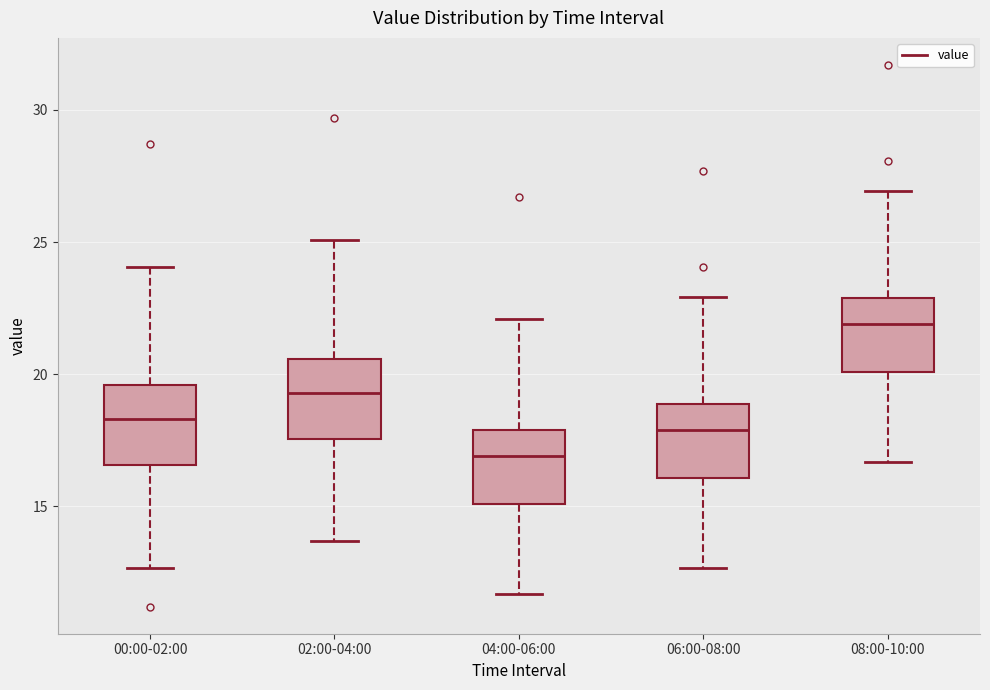

Reading left to right, read every box against the y-axis: the position of its median line, the range the box covers, and the ends of its whiskers. The values are not printed on the chart, so give them approximately, as read against the axis.

00:00-02:00: median 18.5, box 16.5 to 19.5, whiskers 12.5 to 24.0
02:00-04:00: median 19.5, box 17.5 to 20.5, whiskers 13.5 to 25.0
04:00-06:00: median 17.0, box 15.0 to 18.0, whiskers 11.5 to 22.0
06:00-08:00: median 18.0, box 16.0 to 19.0, whiskers 12.5 to 23.0
08:00-10:00: median 22.0, box 20.0 to 23.0, whiskers 16.5 to 27.0